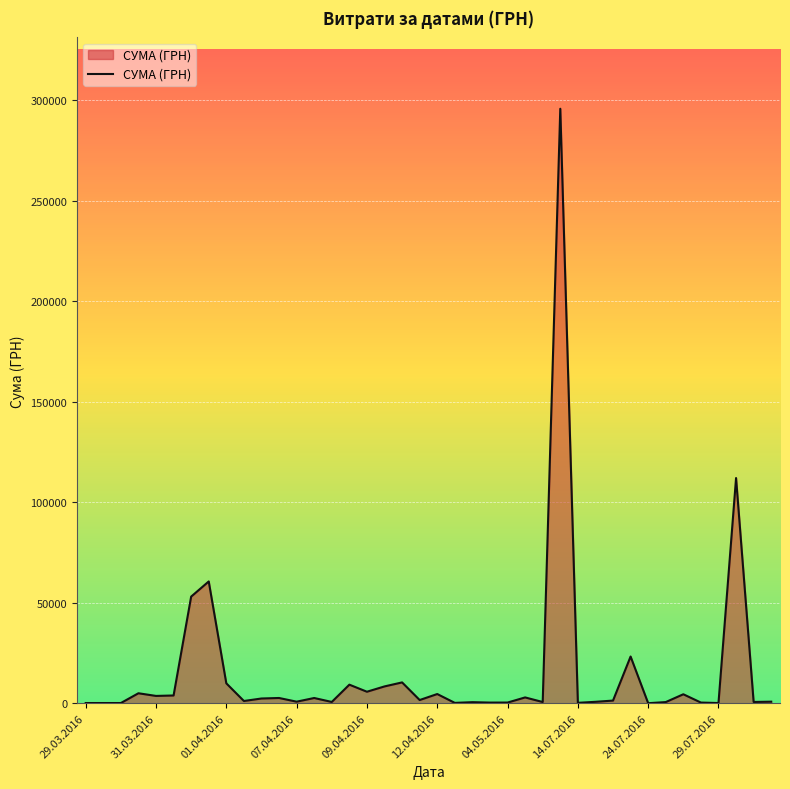

What is the greatest value displayed?

295638.6